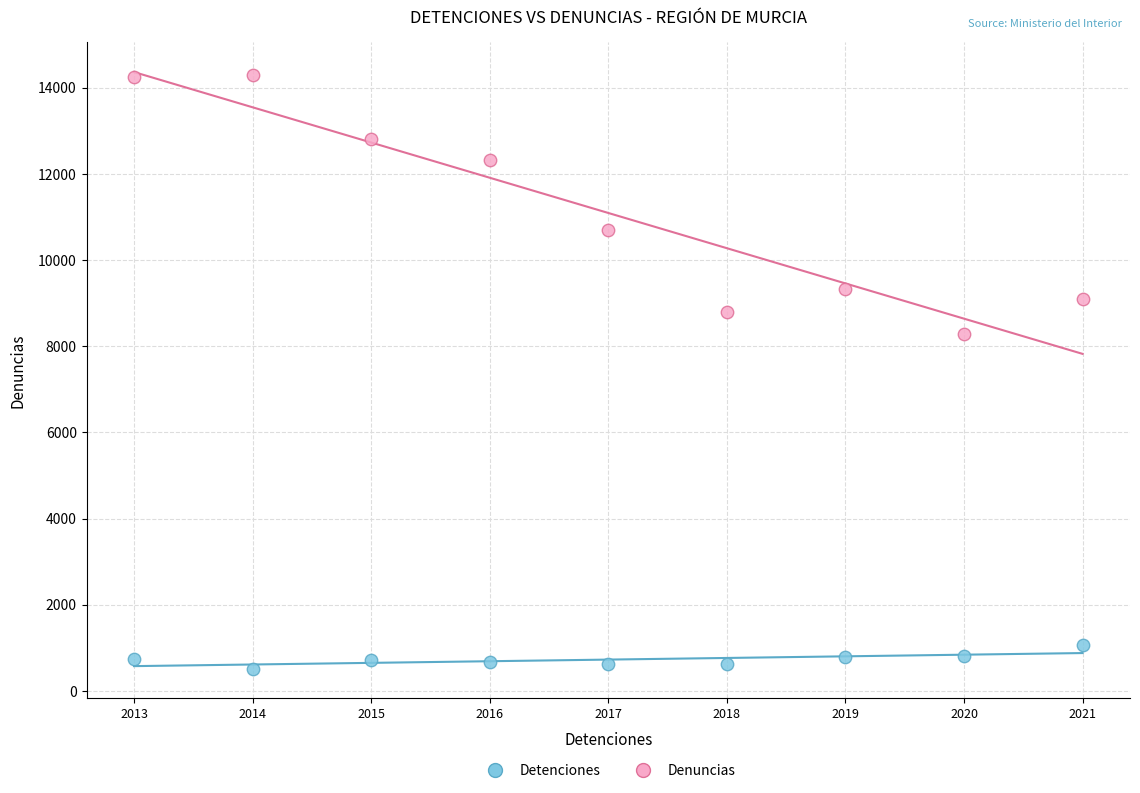

In the Denuncias series, what Y value is closest to 11280?

10688